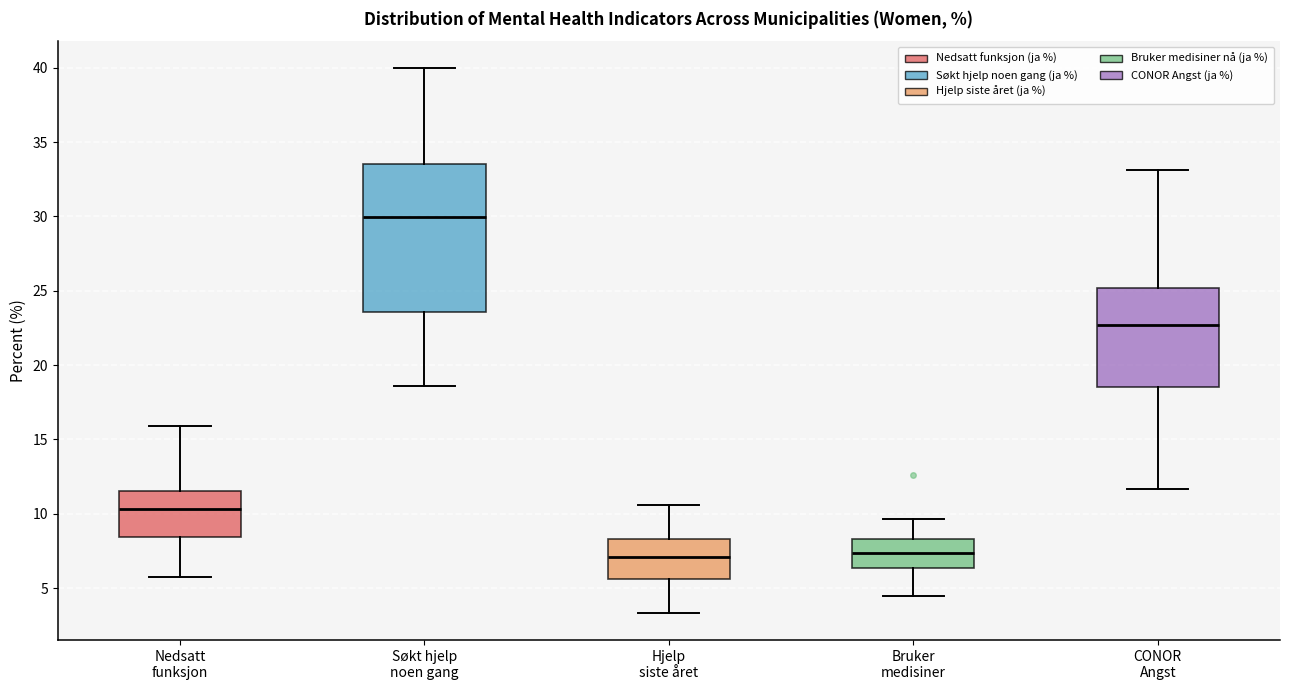

Where is the lower edge of the box for Nedsatt funksjon on the y-axis? The values are not printed on the chart, so give them approximately, as read against the axis.

8.5